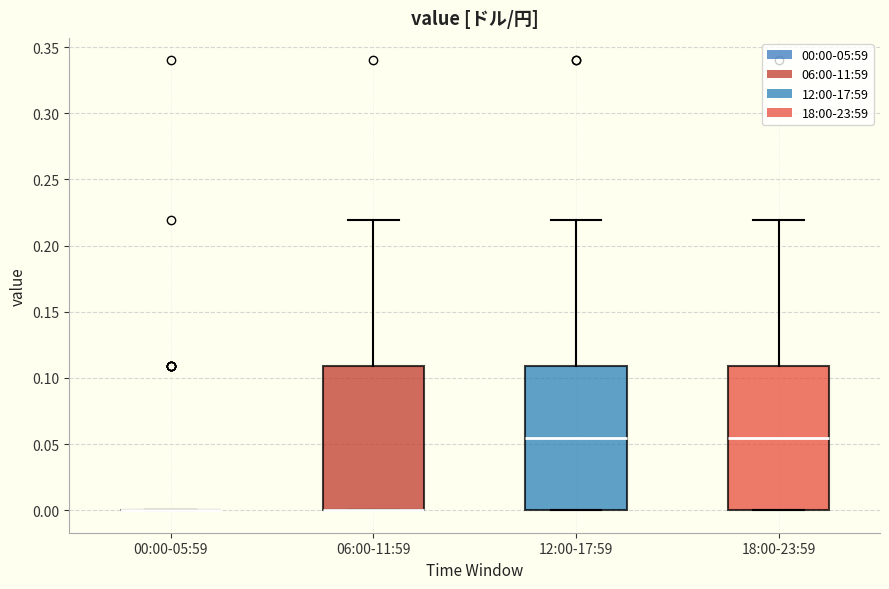

Reading left to right, read every box against the y-axis: the position of its median line, the range the box covers, and the ends of its whiskers. The values are not printed on the chart, so give them approximately, as read against the axis.

00:00-05:59: box collapsed to a line at 0.000, whiskers 0.000 to 0.000
06:00-11:59: median 0.000 (drawn on the box's lower edge), box 0.000 to 0.110, whiskers 0.000 to 0.220
12:00-17:59: median 0.055, box 0.000 to 0.110, whiskers 0.000 to 0.220
18:00-23:59: median 0.055, box 0.000 to 0.110, whiskers 0.000 to 0.220